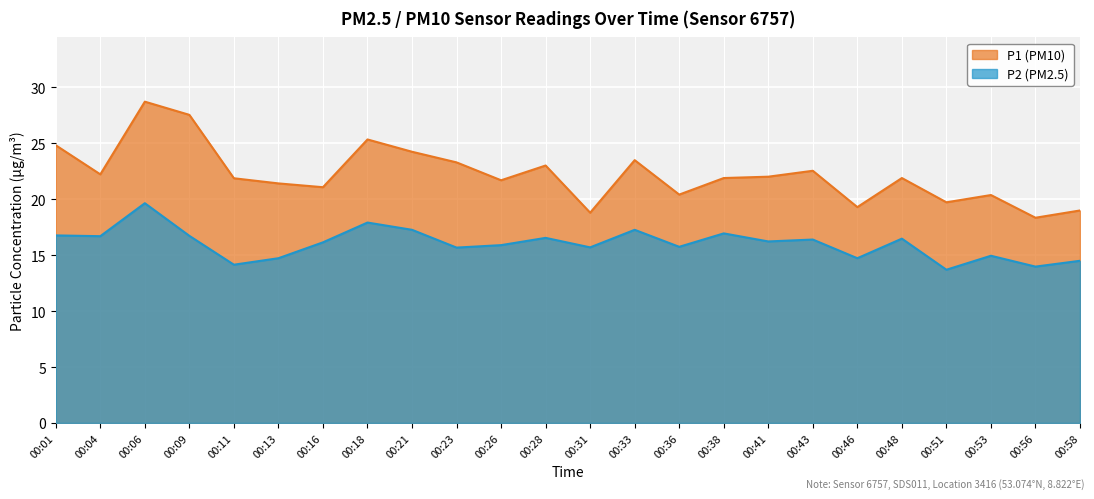

True or false: P1 has a value of 7.8 at 00:41.

False